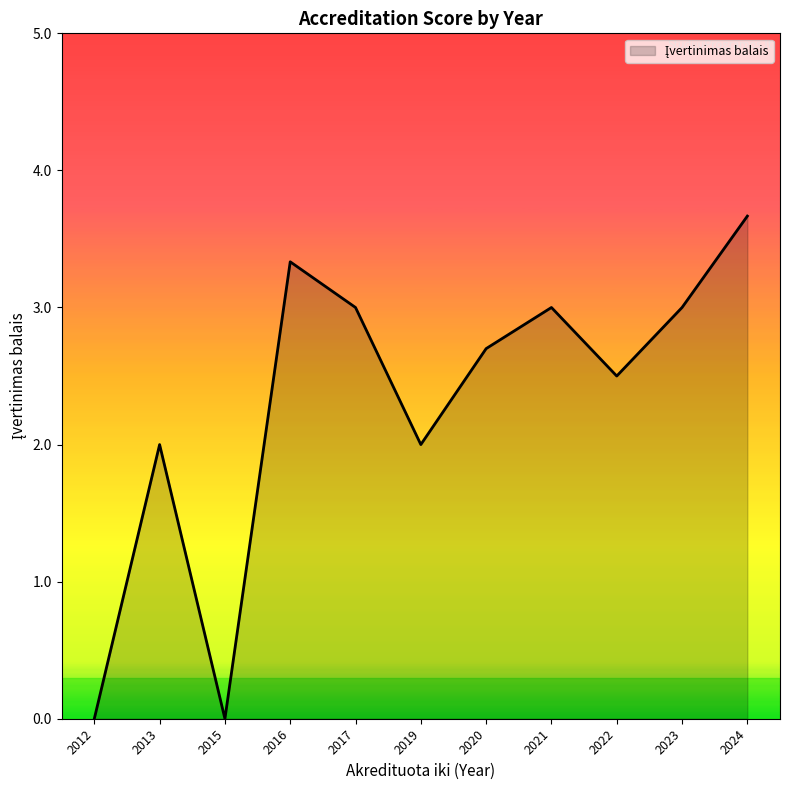

Which has a higher value, 2021 or 2024?

2024